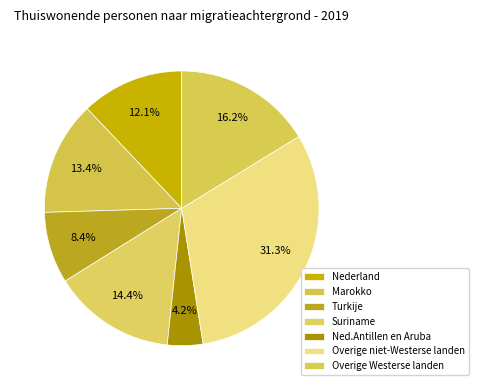

Rank the categories by value from lowest to highest.

Ned.Antillen en Aruba, Turkije, Nederland, Marokko, Suriname, Overige Westerse landen, Overige niet-Westerse landen